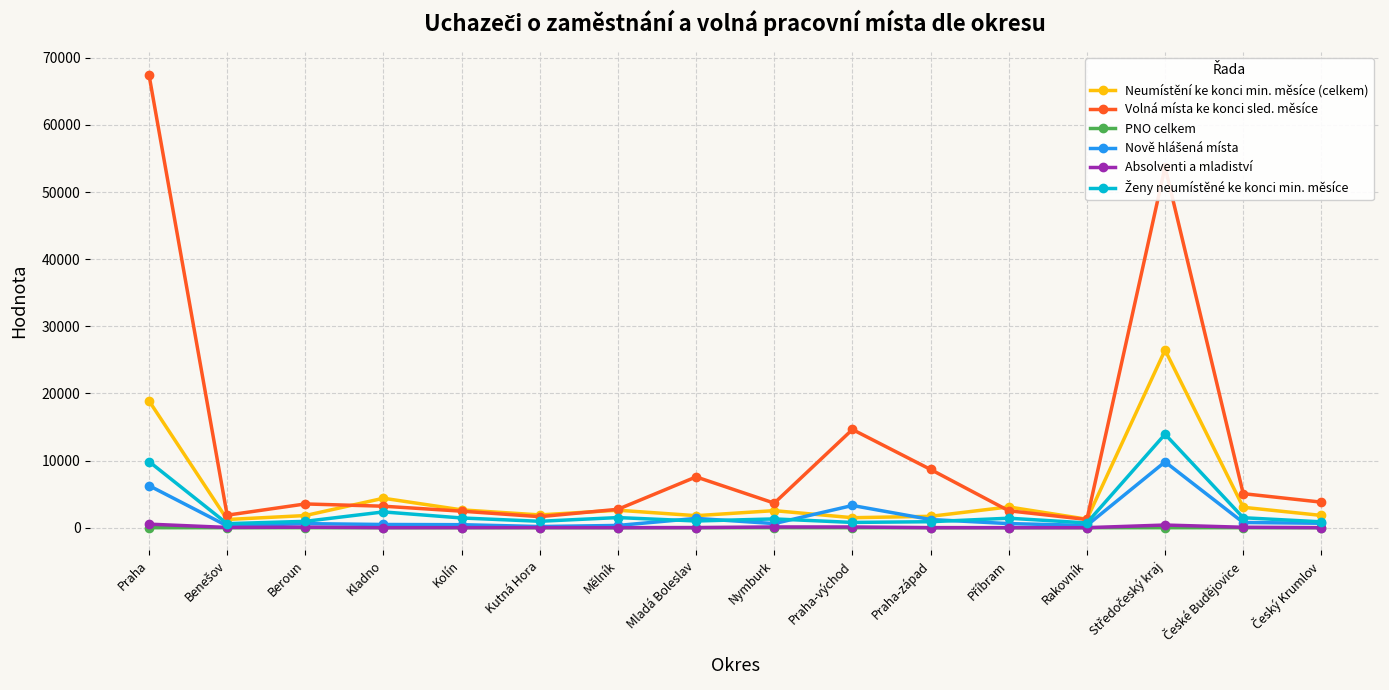

What is the maximum value shown in the chart?

67484.0